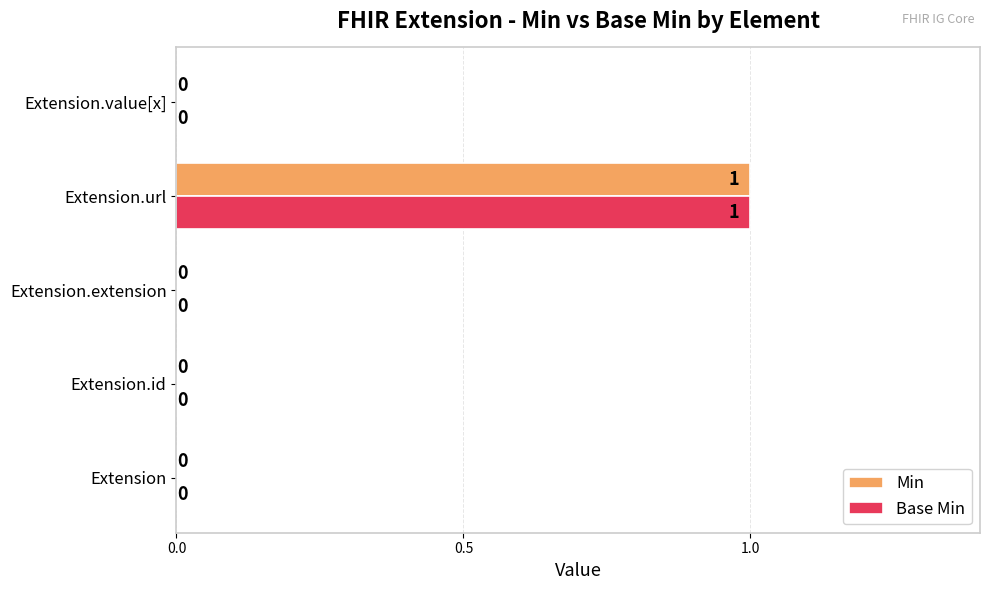

How many series are shown in this chart?

2